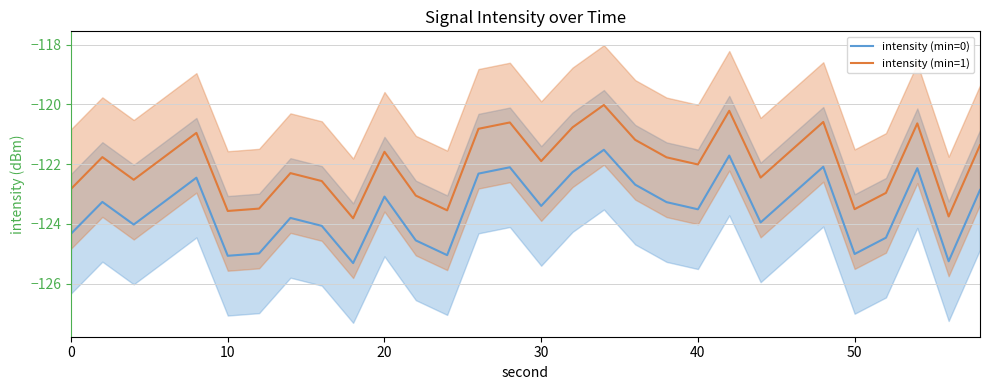

What is the minimum value for intensity (min=1)?

-123.8